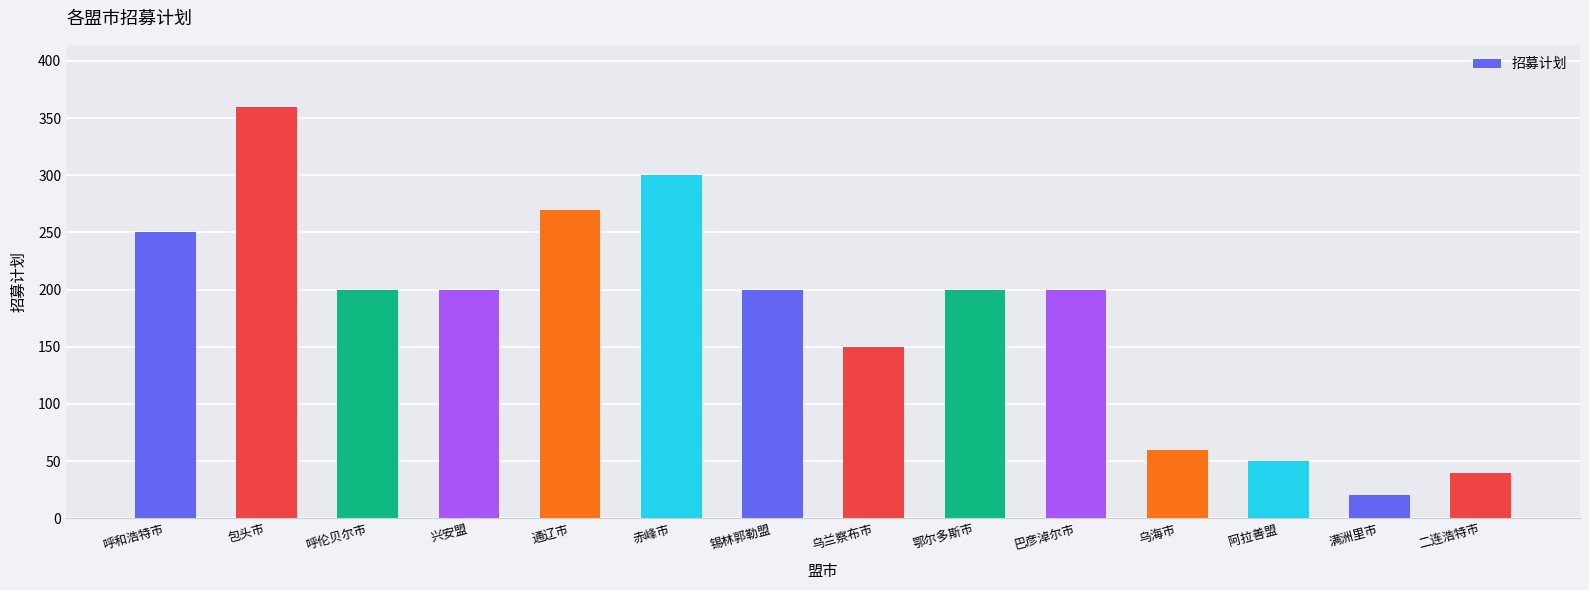

How many values are below 200?

5